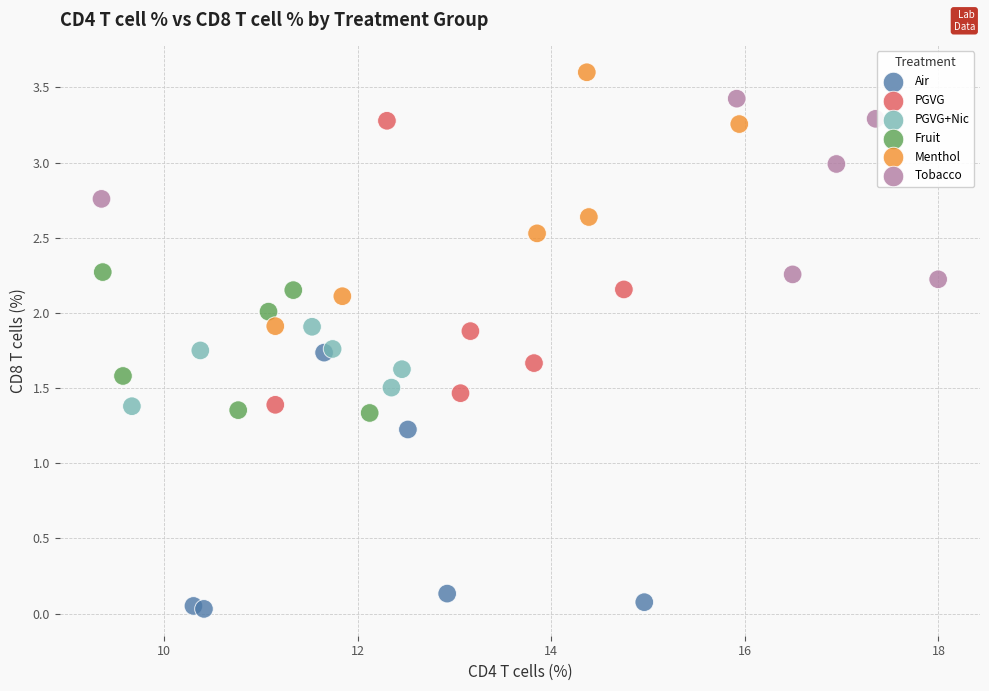

Which series reaches the maximum Y coordinate?

Menthol